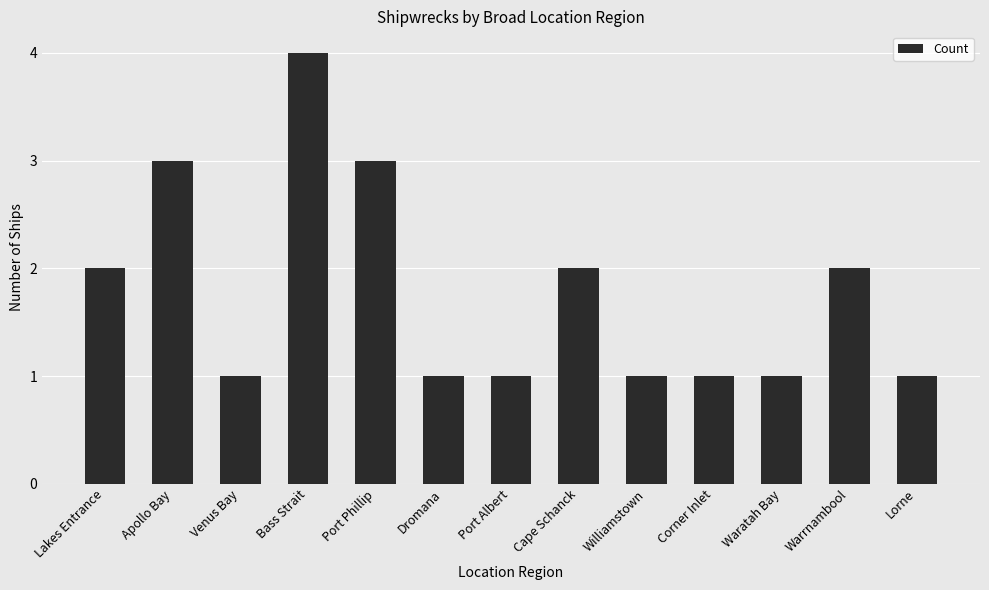

At which category does the chart reach its peak across all series?

Bass Strait